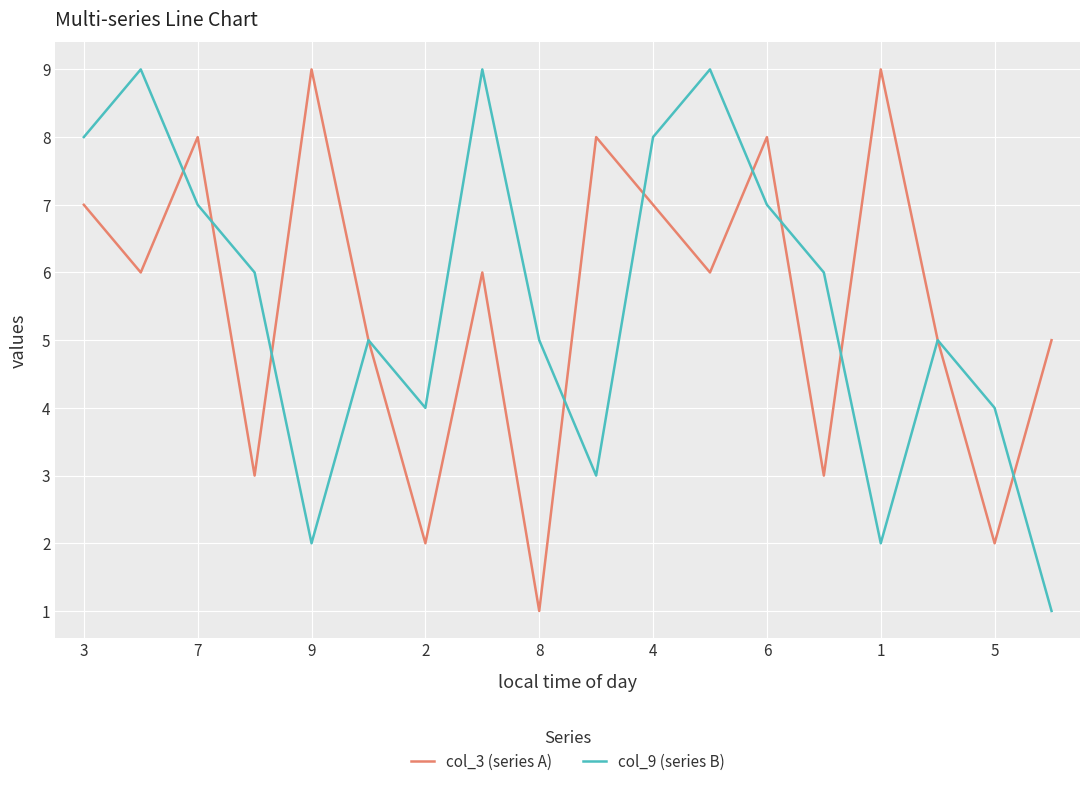

In col_9 (series B), how many points are lower than both neighbors (excluding endpoints)?

4